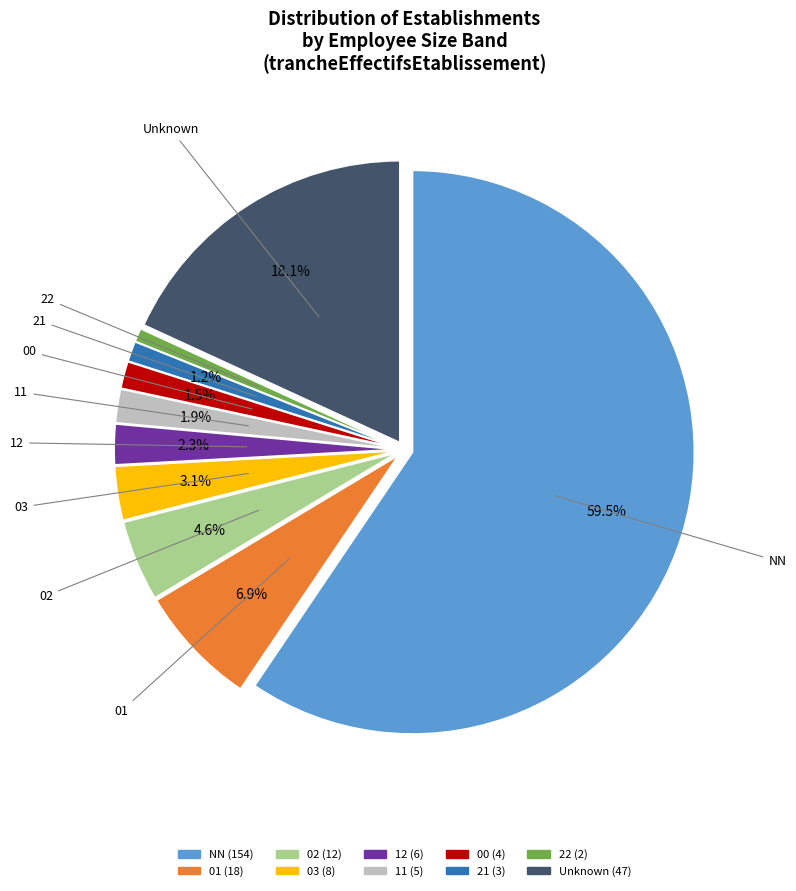

Which slice is the largest?

NN